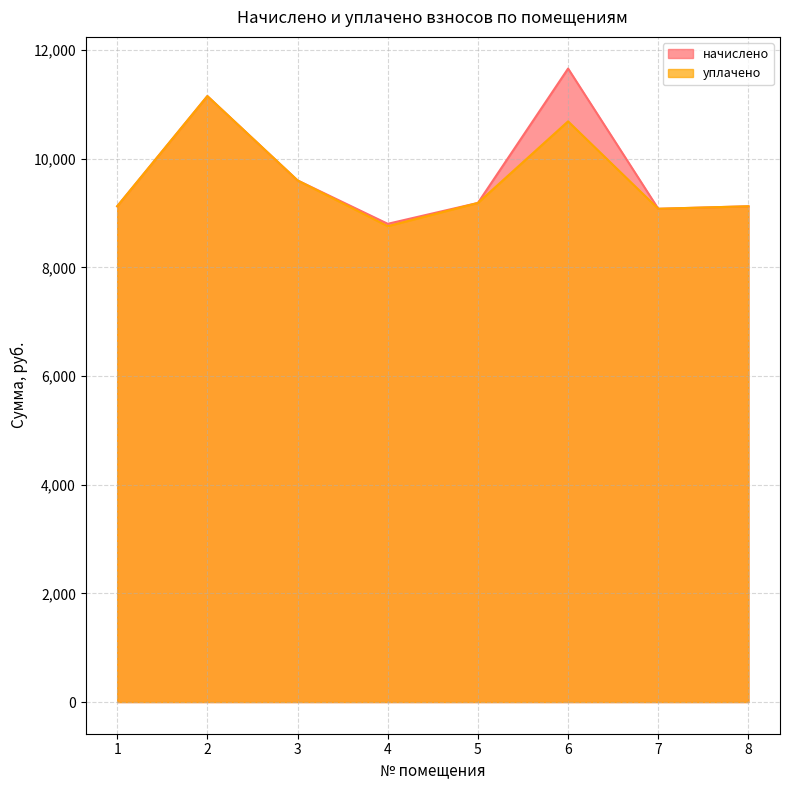

List the series in order of their peak value, lowest first.

уплачено, начислено